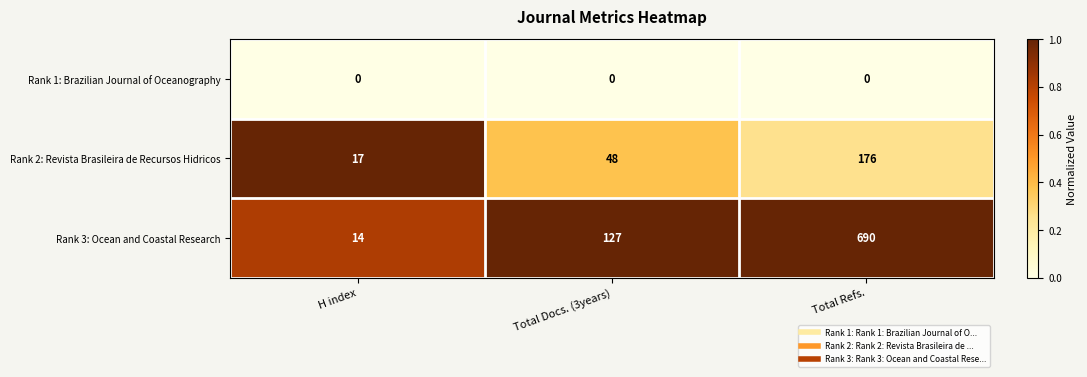

Which series has the largest range (max minus min)?

Rank 3: Ocean and Coastal Research